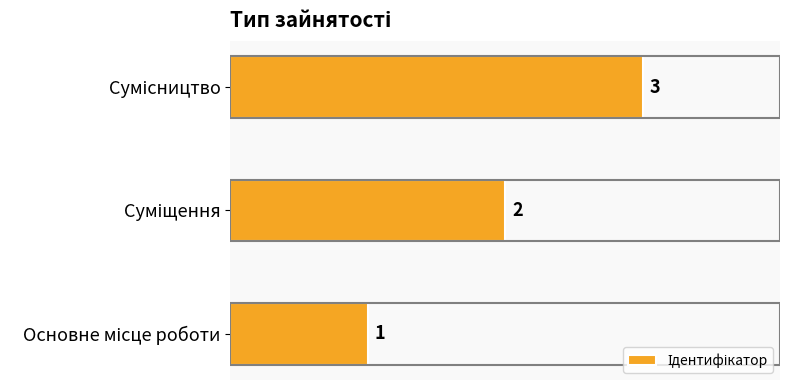

Count the values in the range 1 to 3.

3